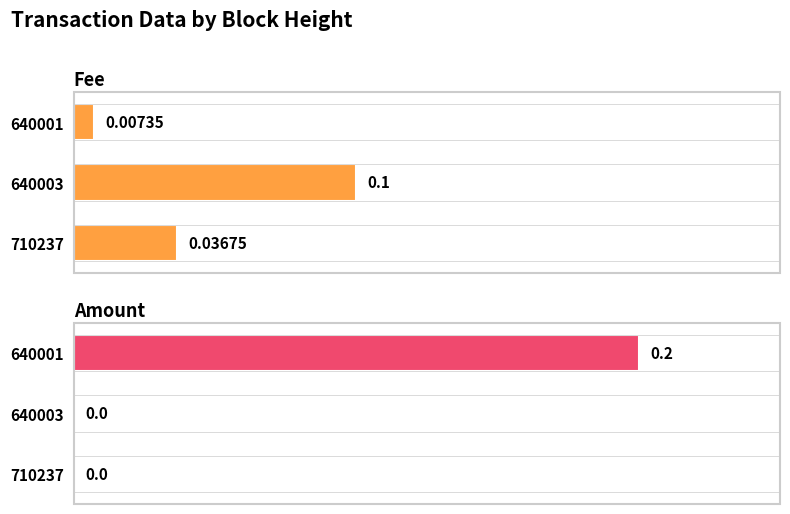

What is the difference between the Fee values at 640003 and 710237?

0.1